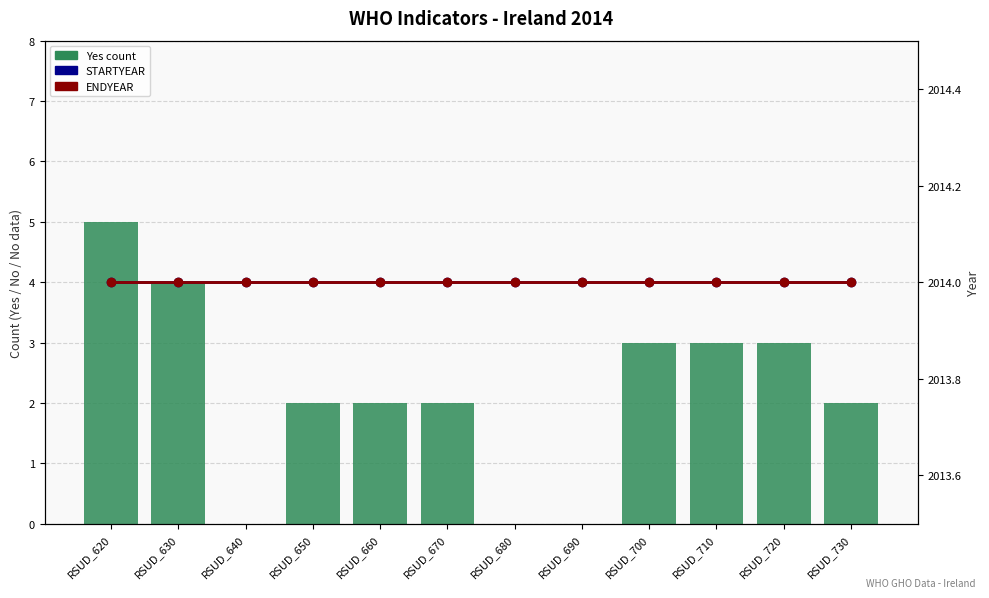

What are all the series names shown in the legend?

Yes count, STARTYEAR, ENDYEAR